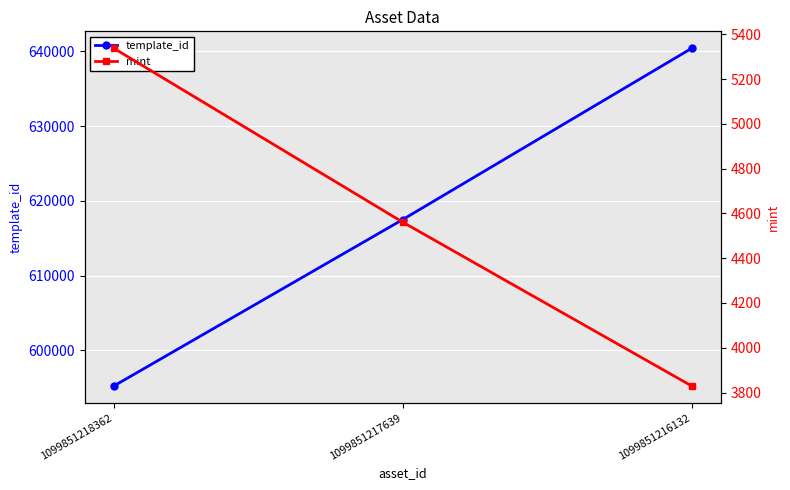

Which series has the largest range (max minus min)?

template_id